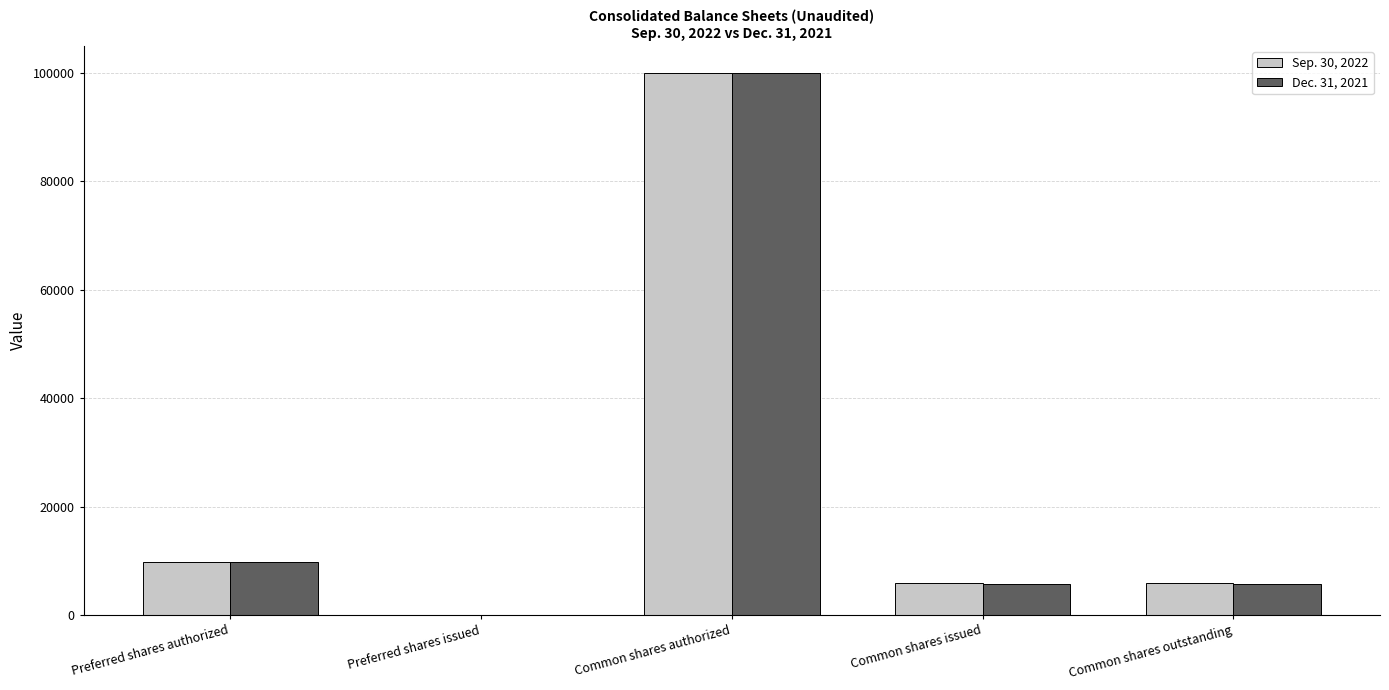

Which series changed the most between Common shares authorized and Common shares issued?

Dec. 31, 2021